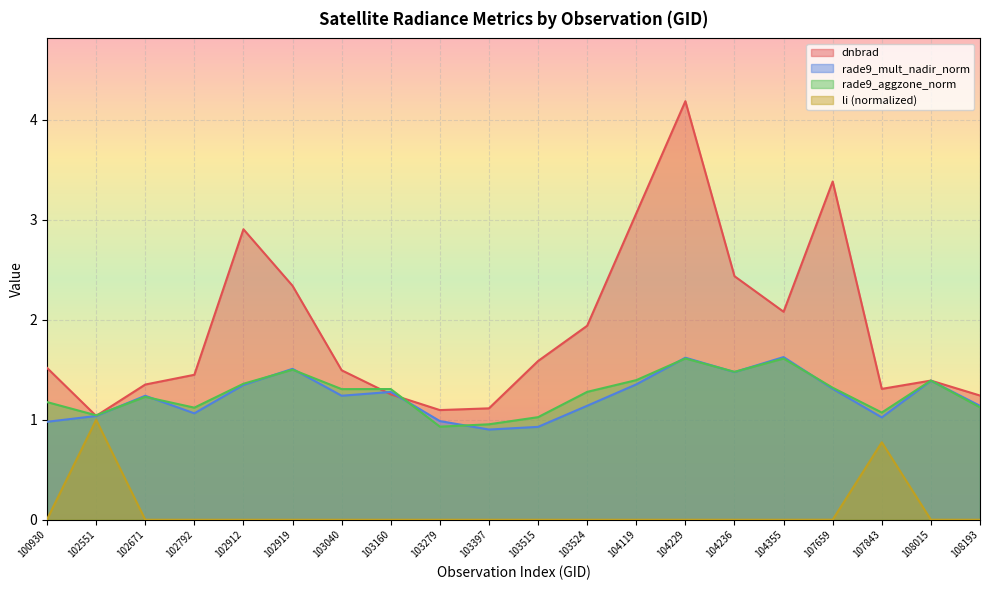

What is the average value of the rade9_aggzone_norm series?

1.3